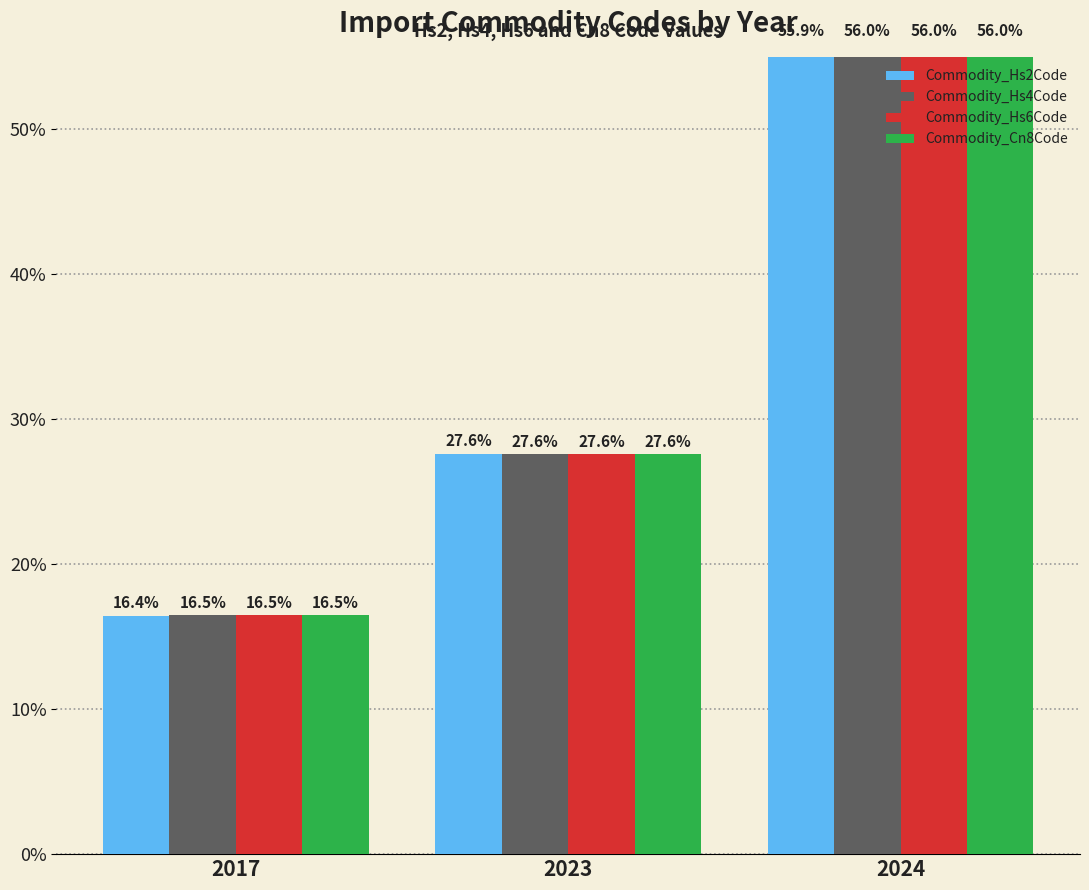

What is the approximate value of Commodity_Hs4Code at 2023?

27.6